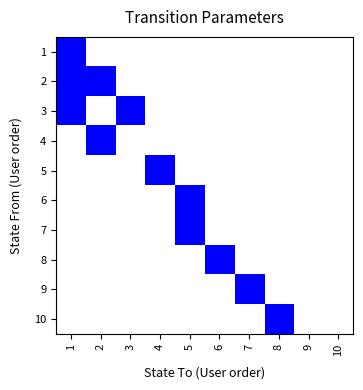

How many distinct data groups are displayed?

10